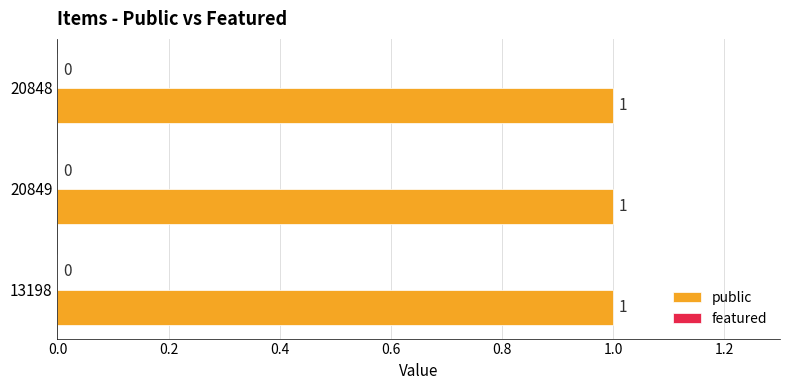

True or false: featured has a value of 0 at 13198.

True